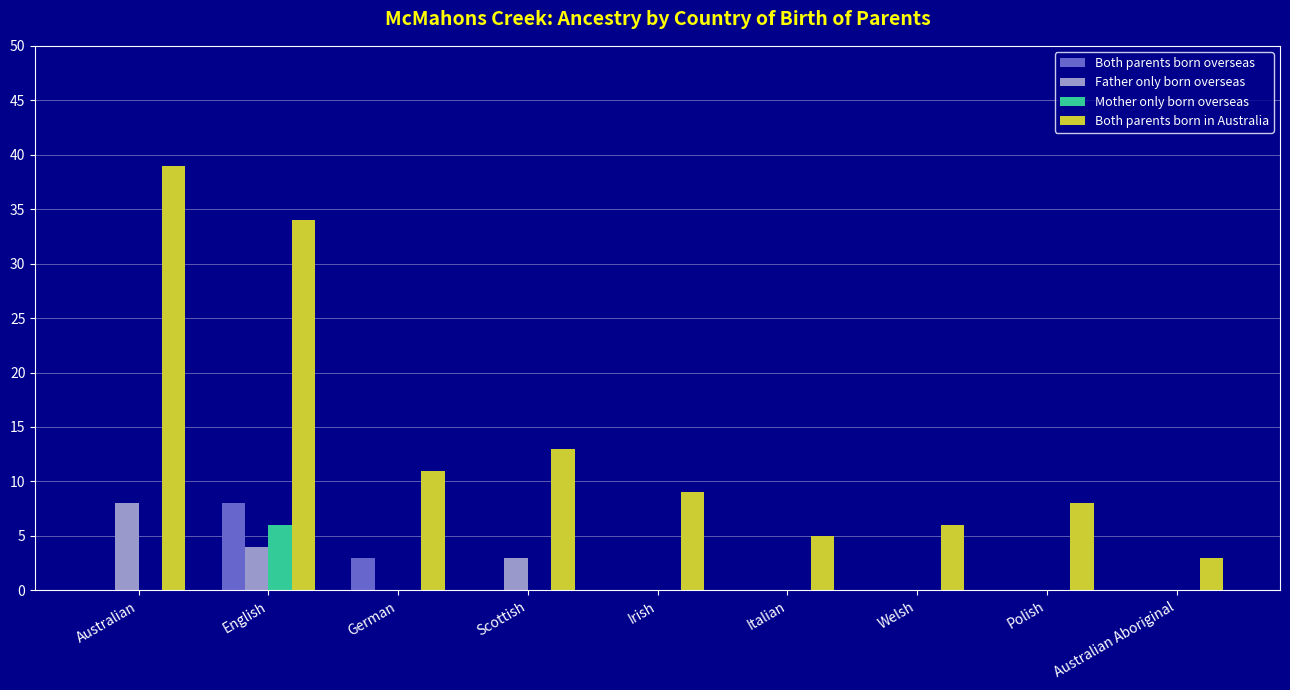

Which series changed the most between Italian and Polish?

Both parents born in Australia